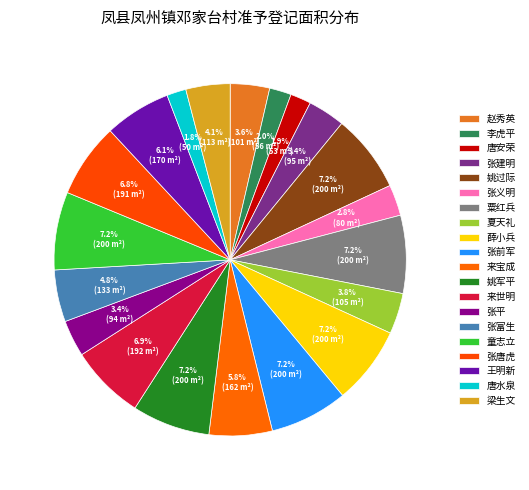

Count the number of slices in the pie.

20